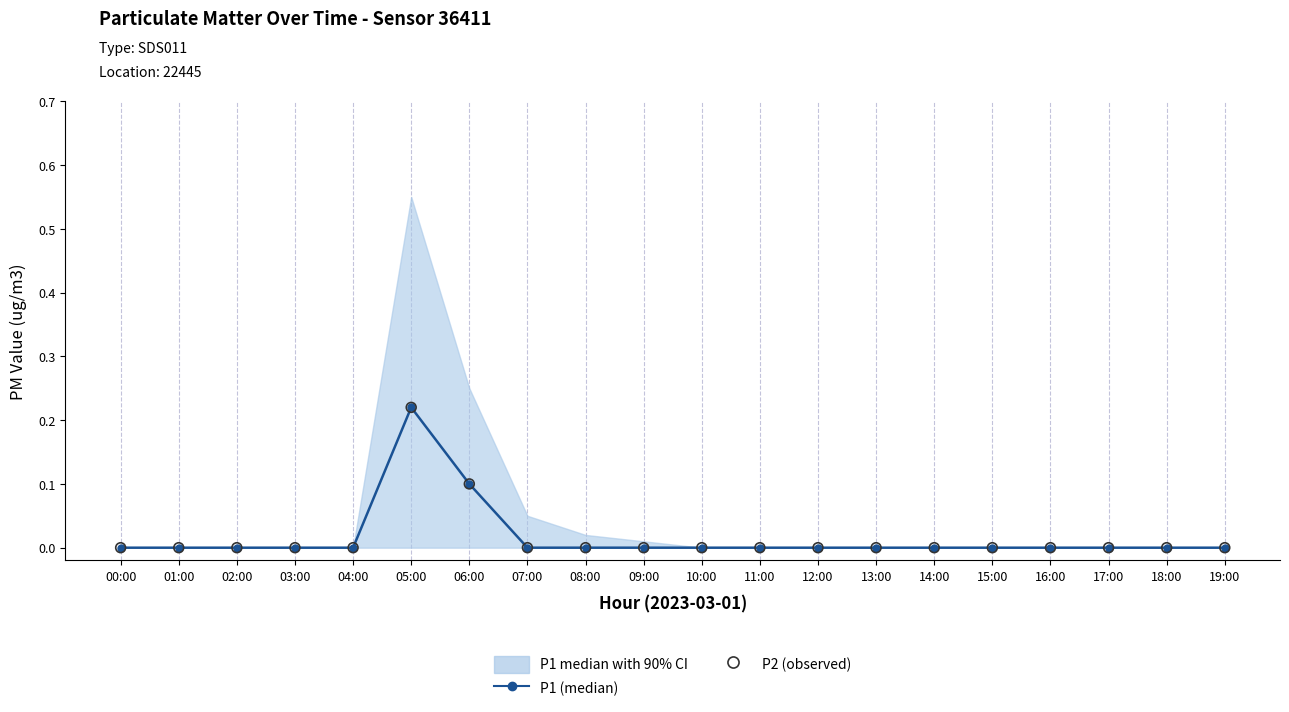

Which series has the largest Y range (max minus min)?

P1 (median)